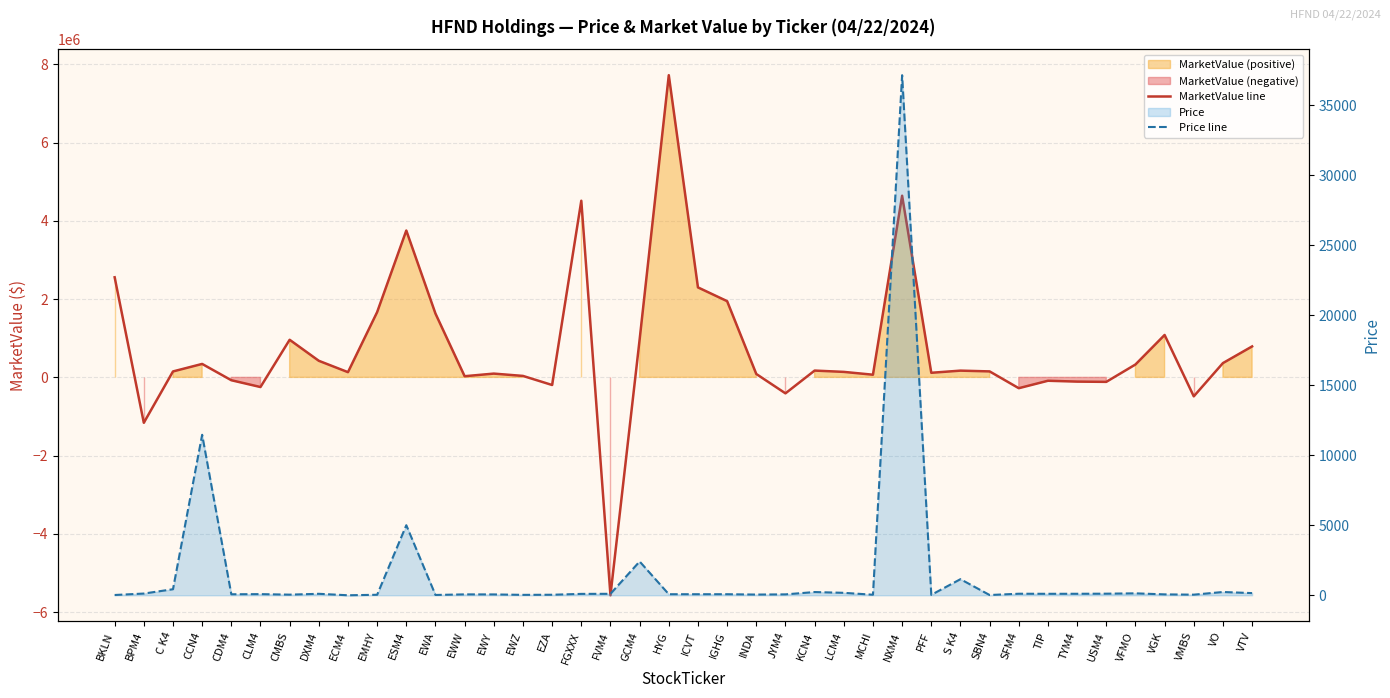

Between which two adjacent categories do MarketValue line and Price line first intersect?

BKLN and BPM4